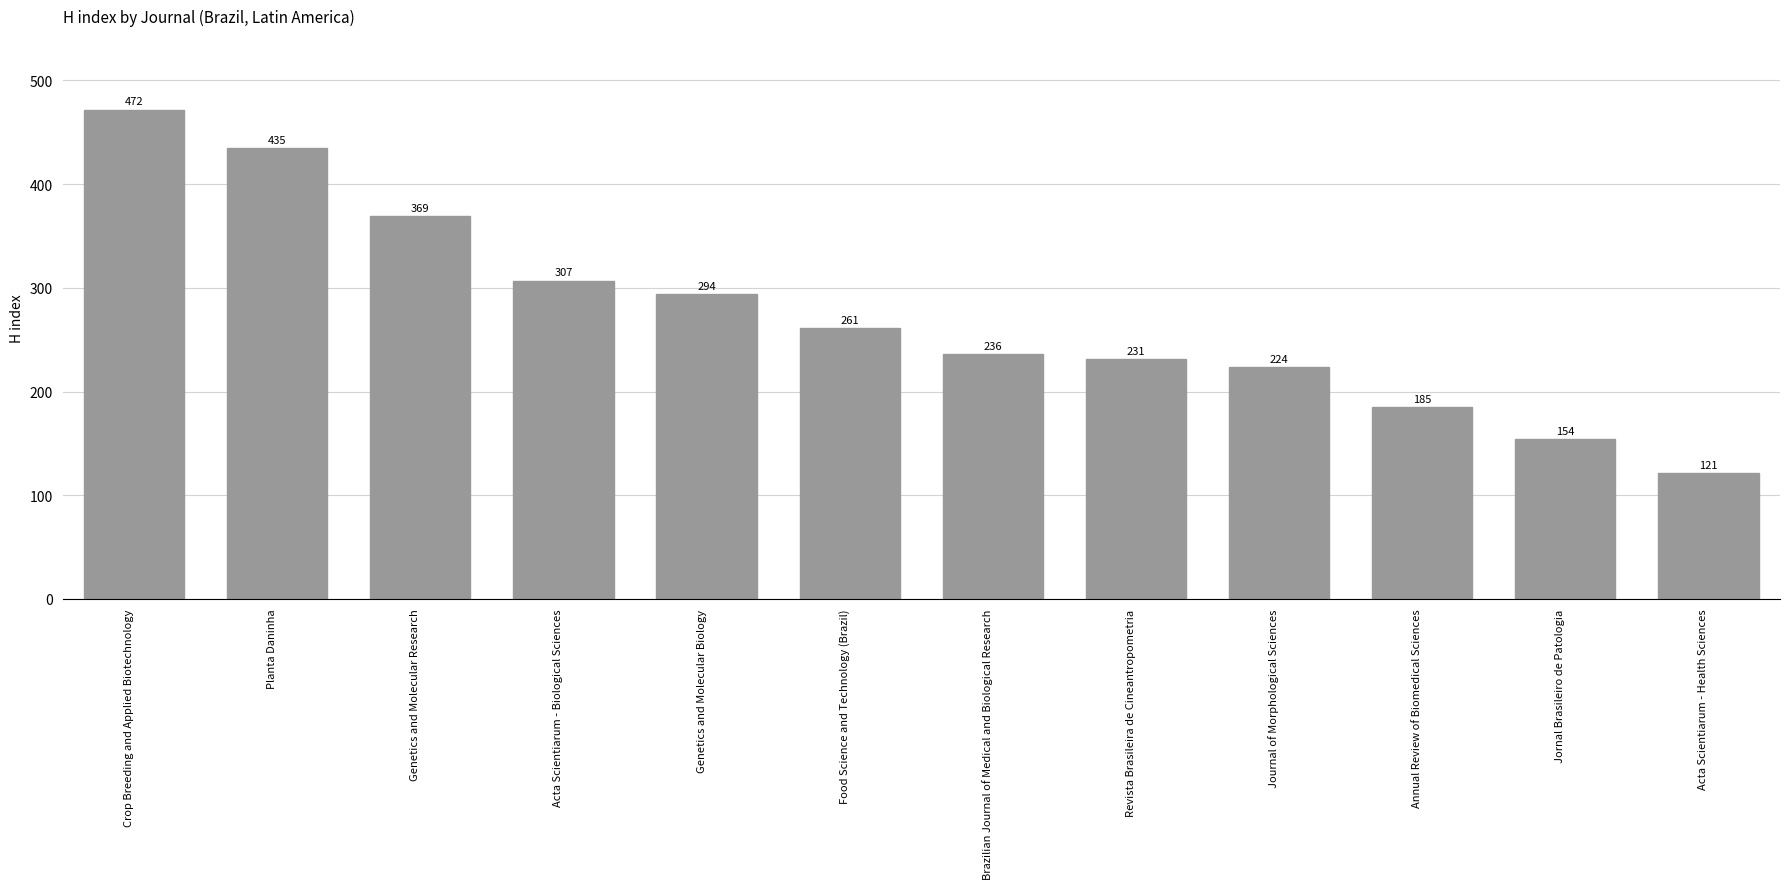

What is the label of the 12th bar from the left?

Acta Scientiarum - Health Sciences